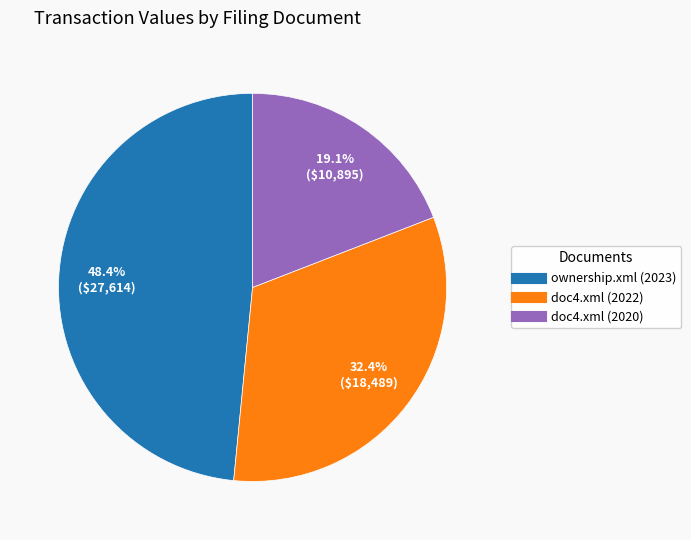

To the nearest percent, what is the difference between the largest and smallest slice percentages?

29%